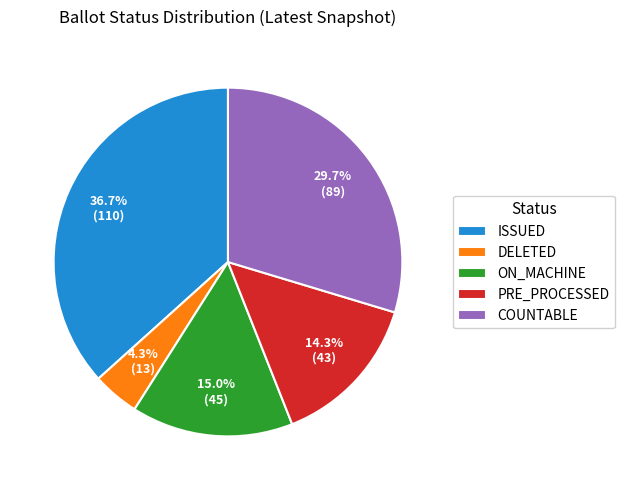

How much of the chart is everything except PRE_PROCESSED?

85.7%